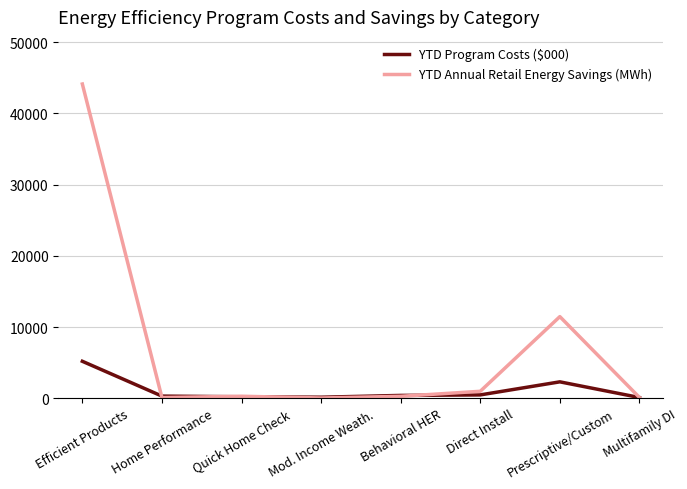

Does the chart display data point markers on the line(s)?

No